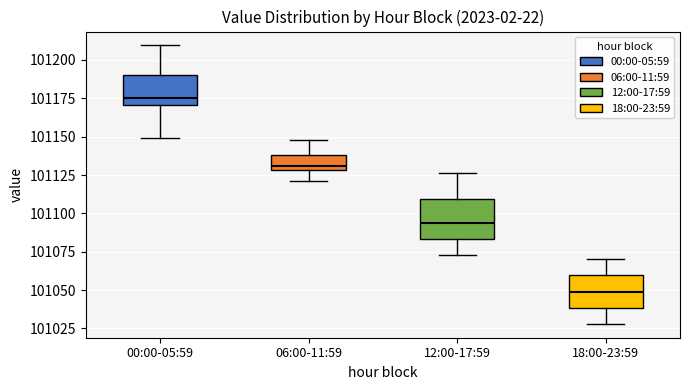

Reading left to right, read every box against the y-axis: the position of its median line, the range the box covers, and the ends of its whiskers. The values are not printed on the chart, so give them approximately, as read against the axis.

00:00-05:59: median 101175, box 101170 to 101190, whiskers 101150 to 101210
06:00-11:59: median 101130 (just above the box's lower edge), box 101130 to 101140, whiskers 101120 to 101150
12:00-17:59: median 101095, box 101085 to 101110, whiskers 101075 to 101125
18:00-23:59: median 101050, box 101040 to 101060, whiskers 101030 to 101070